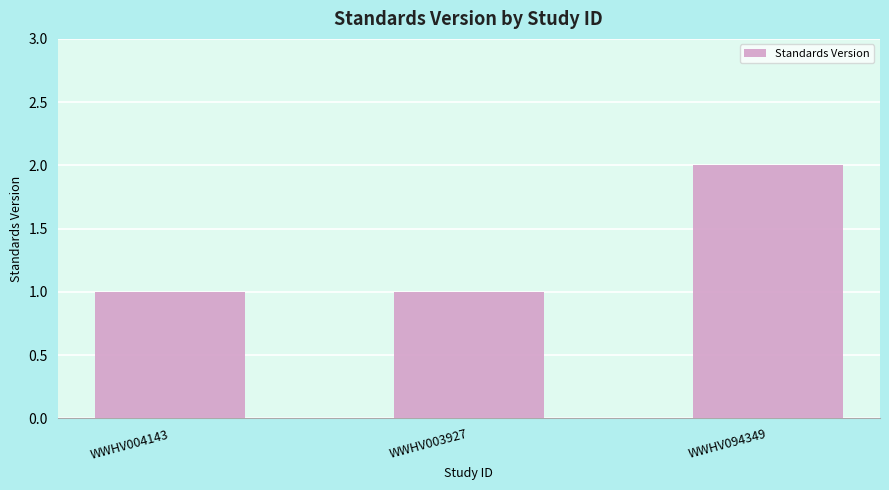

The chart shows a value of 3 at WWHV094349. True or false?

False